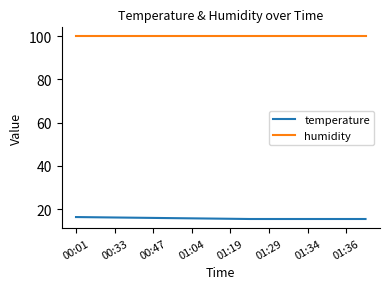

How many lines are shown in the chart?

2